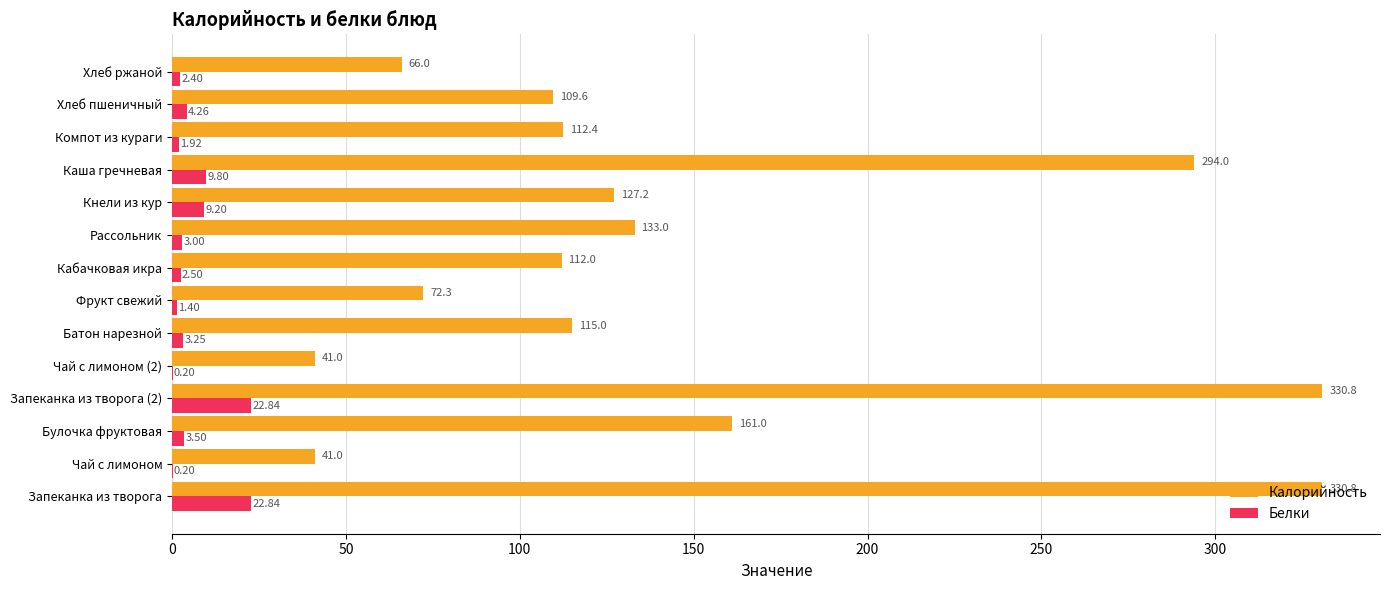

What is the sum of all Калорийность values?

2046.1